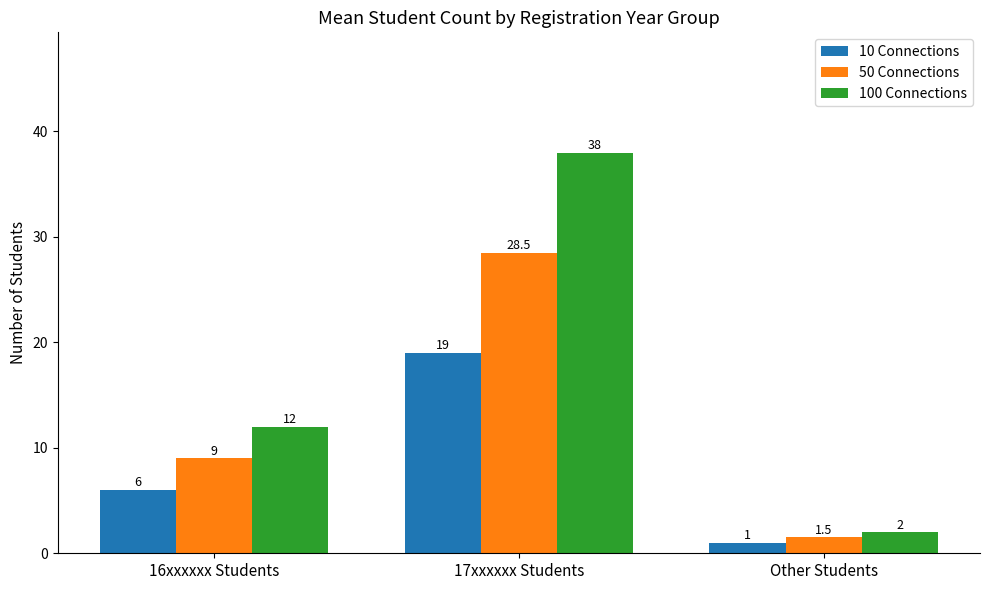

Which series has the largest total across all categories?

100 Connections